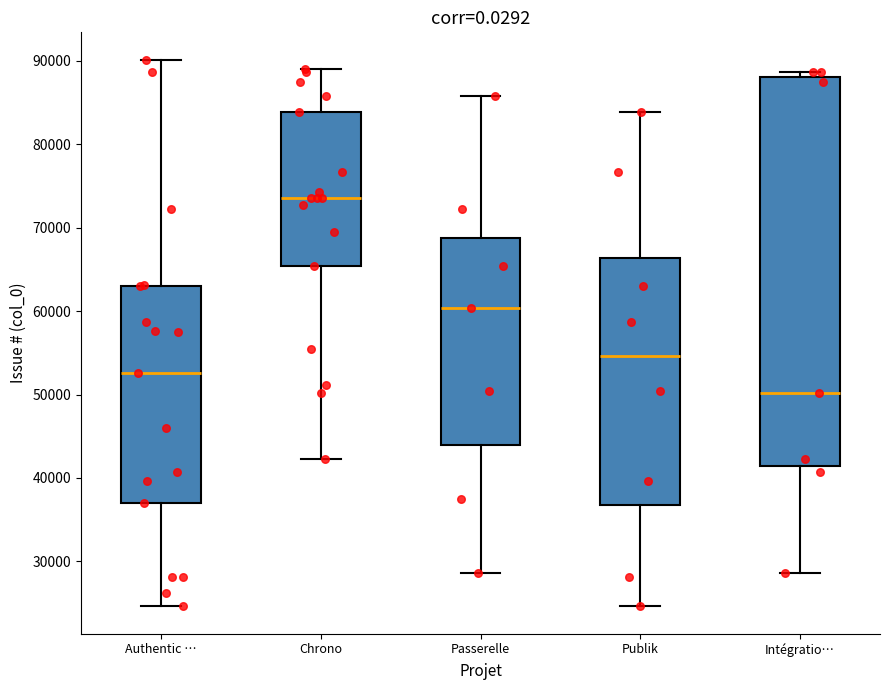

Comparing the boxes themselves (not the whiskers), which one is the tallest?

Intégratio…